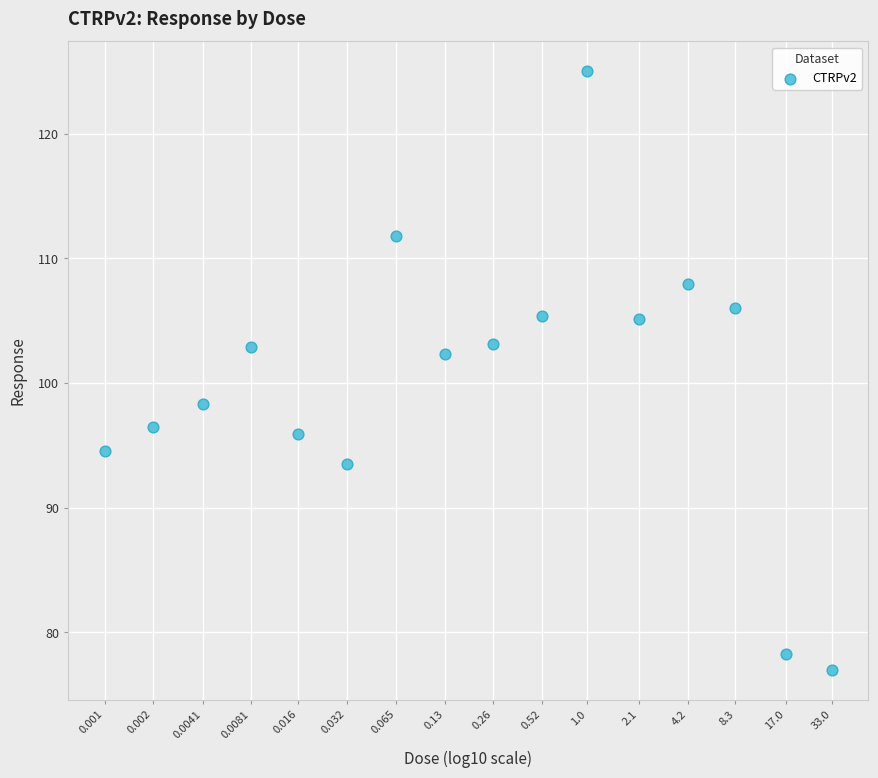

What is the range of Y values (max minus min)?

48.0